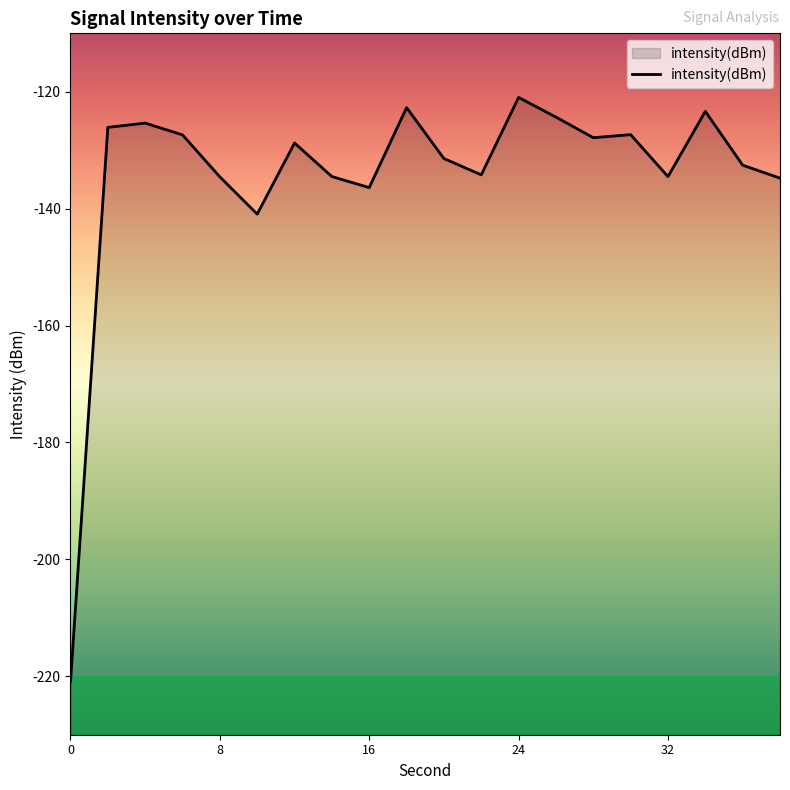

What is the value of the 8th point from the left?

-134.5